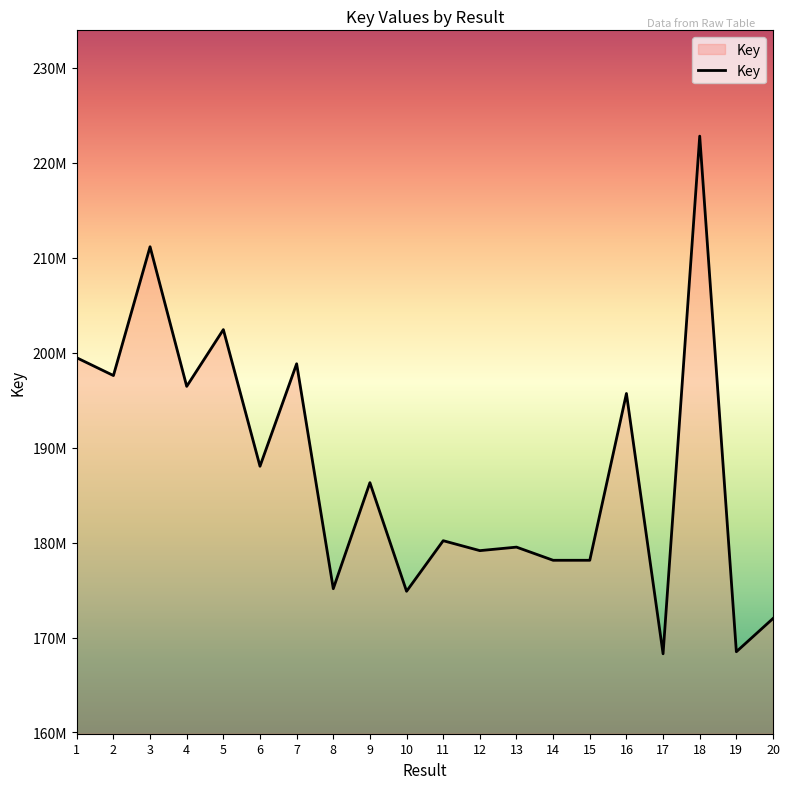

What is the average value?

187631901